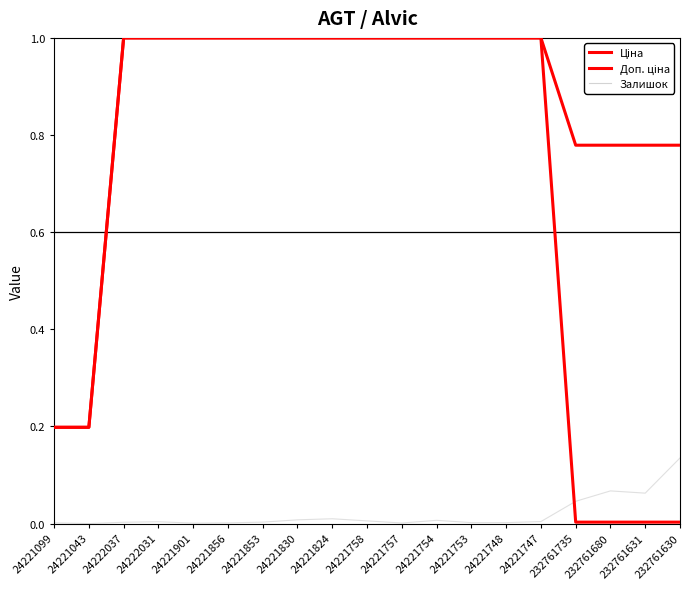

At which category is the sum across all series the highest?

24221824